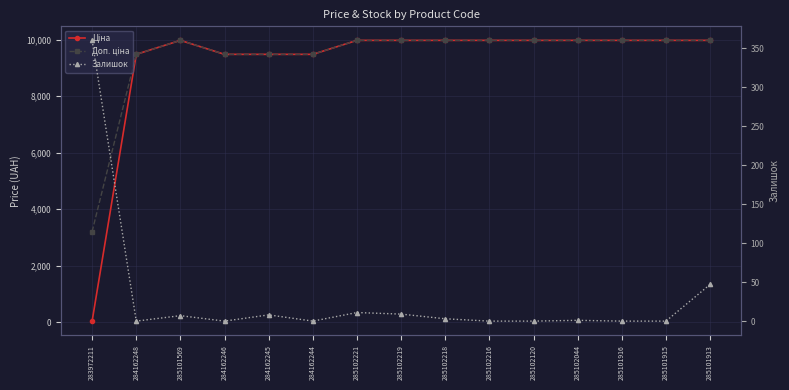

The value of Ціна at 284162246 is 13438.3. True or false?

False